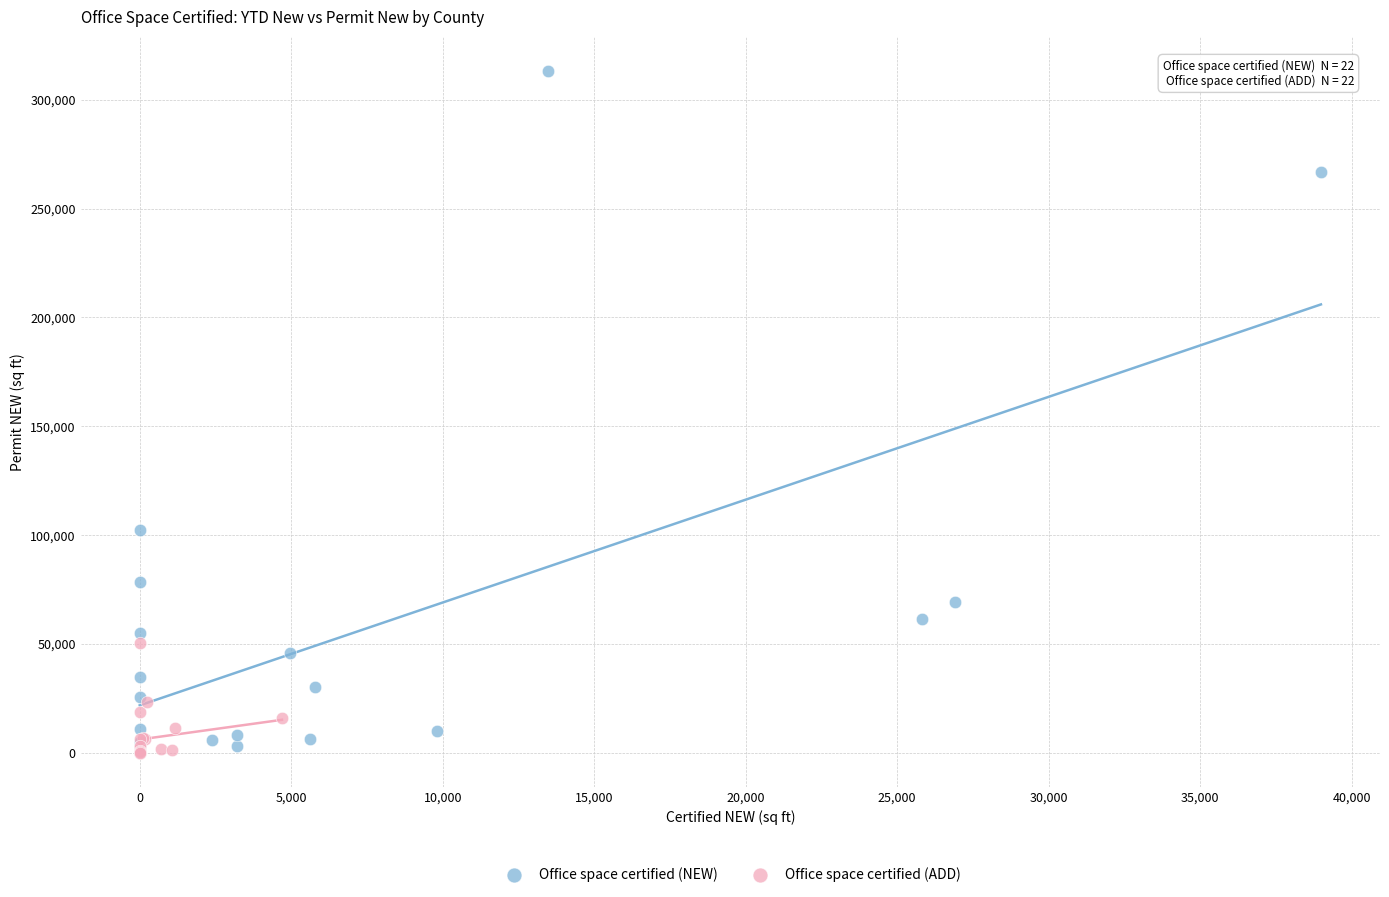

Which series reaches the maximum Y coordinate?

Office space certified (NEW)